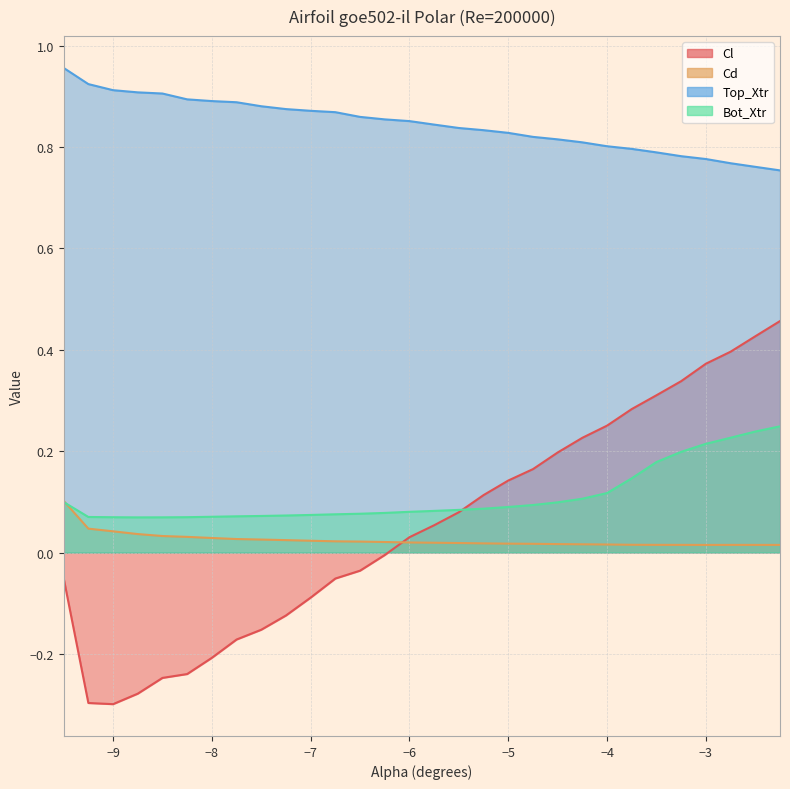

At which category is the sum across all series the highest?

-2.25